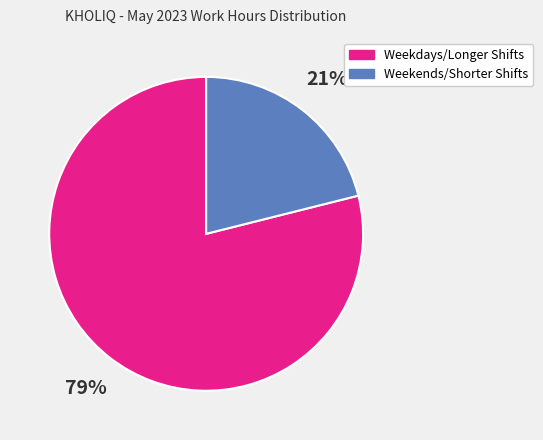

To the nearest percent, what portion does Weekdays/Longer Shifts represent?

79%